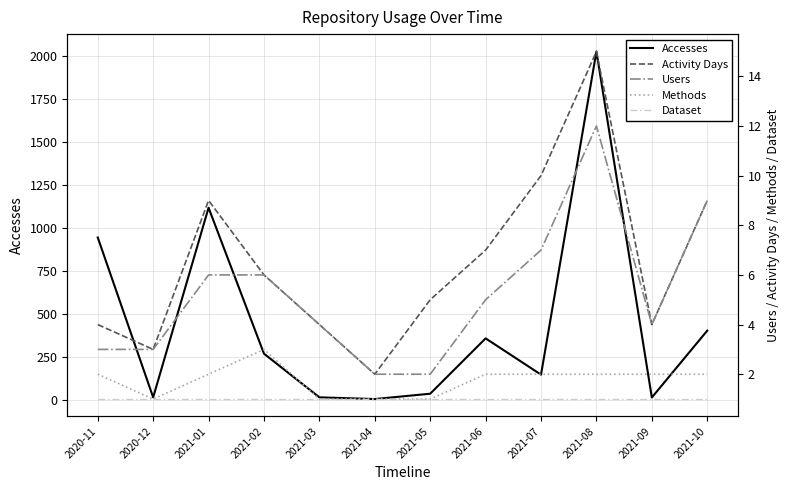

True or false: Activity Days and Methods cross at least once.

False